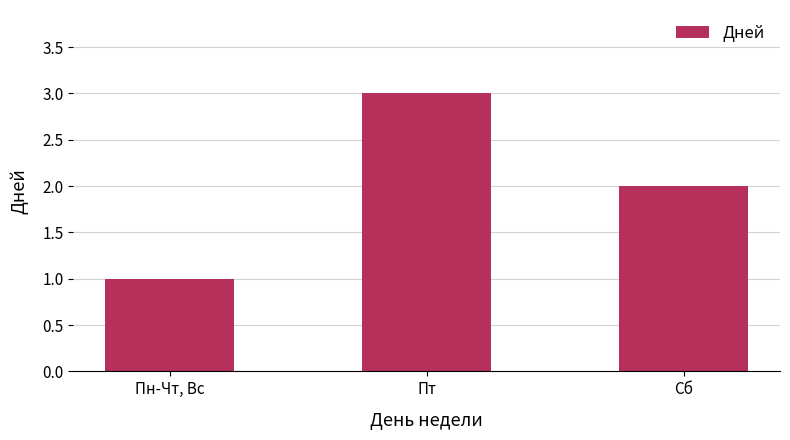

What is the sum of the values at Сб and Пн-Чт, Вс?

3